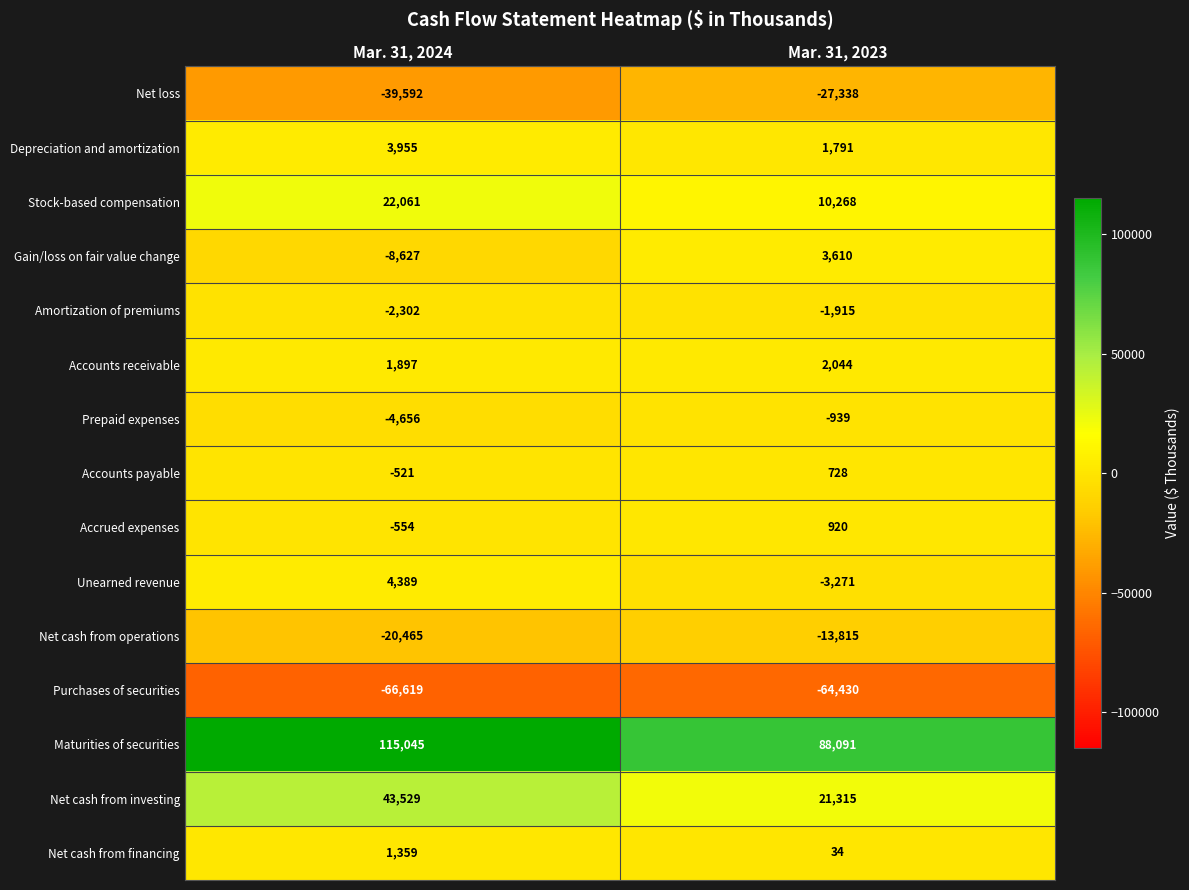

The Depreciation and amortization series shows 2555 at Mar. 31, 2023. True or false?

False